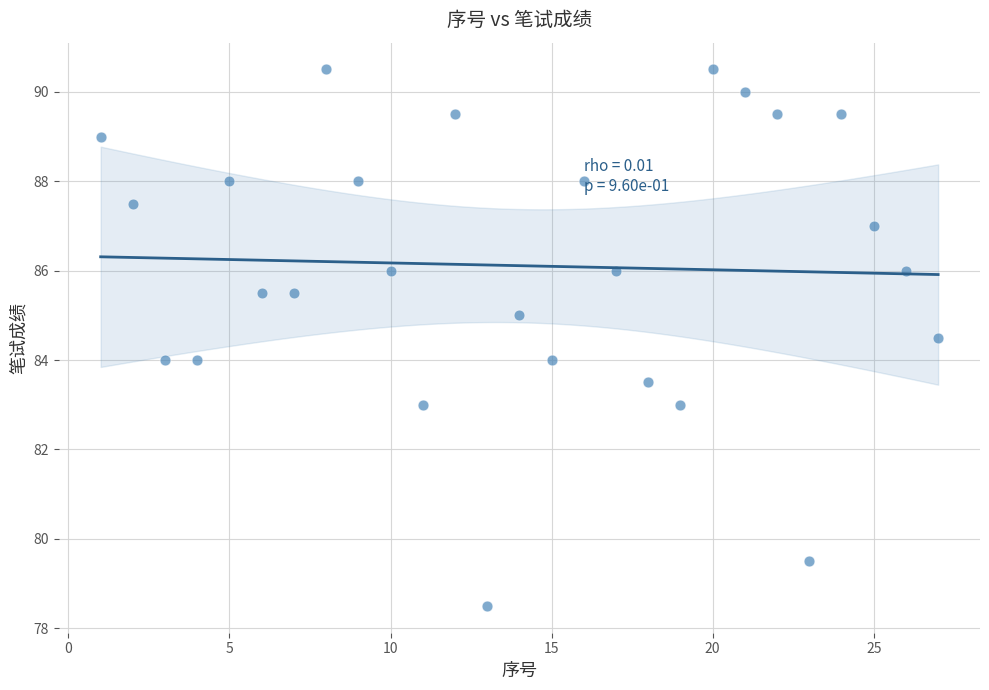

What is the range of Y values (max minus min)?

12.0